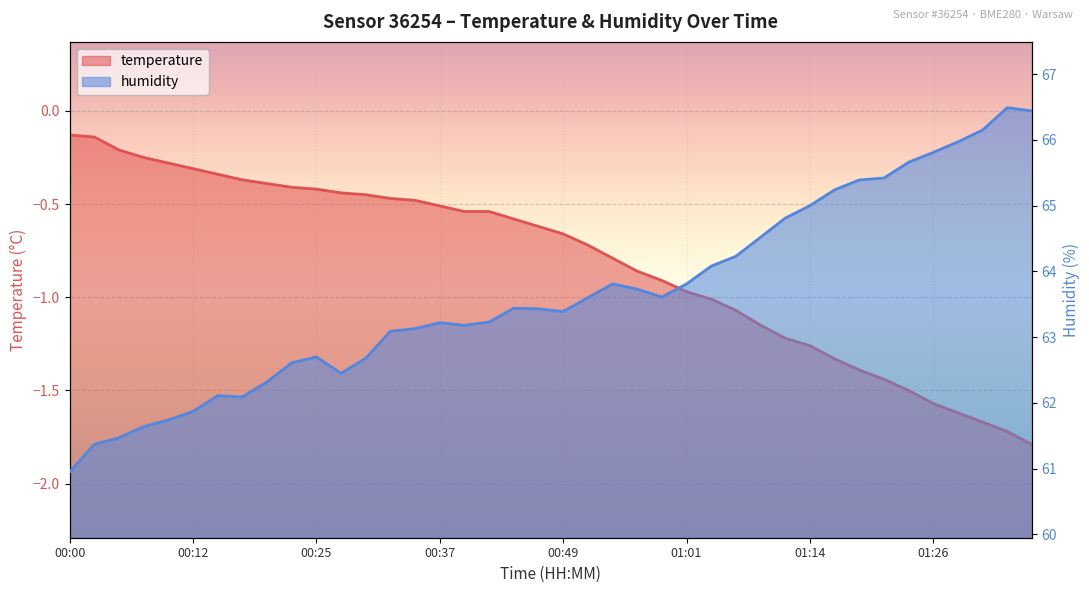

How many data points in humidity are above 63?

27